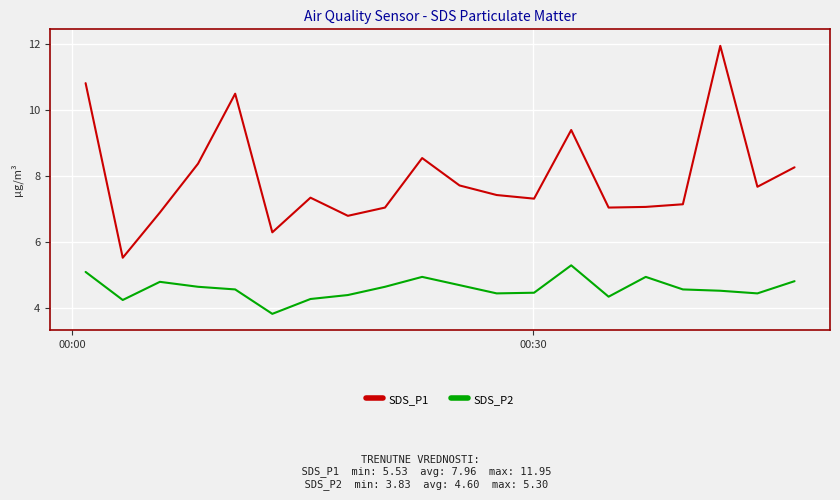

What are all the series names shown in the legend?

SDS_P1, SDS_P2